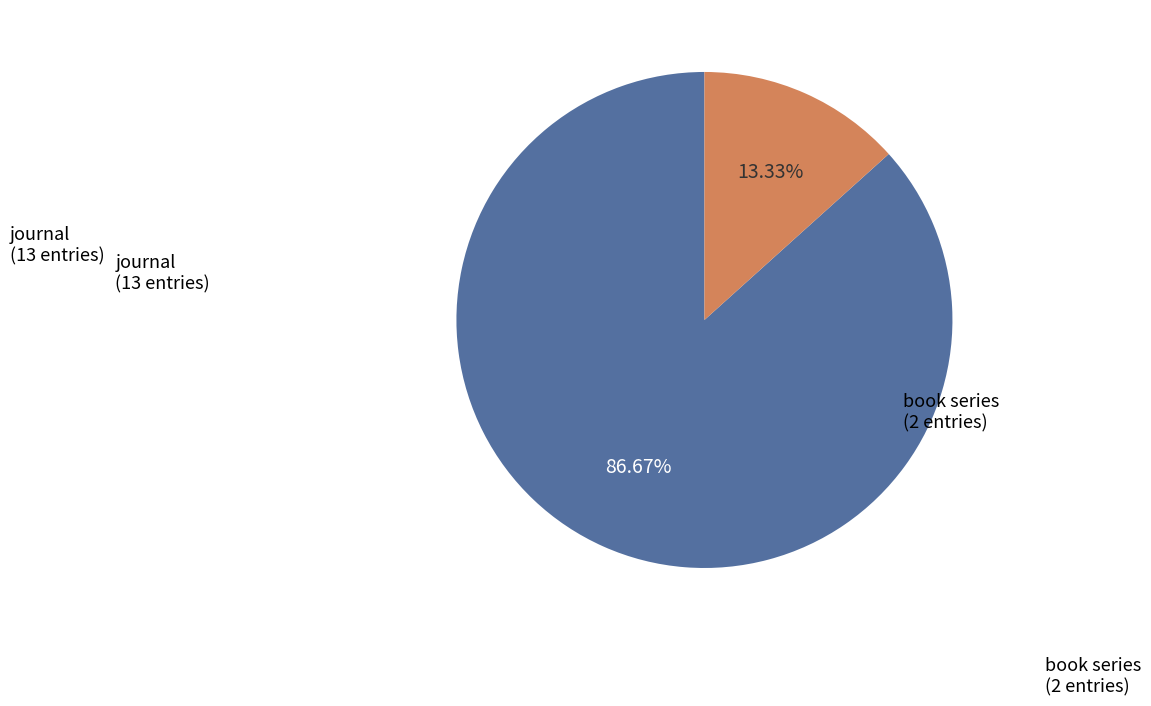

Count the number of slices in the pie.

2